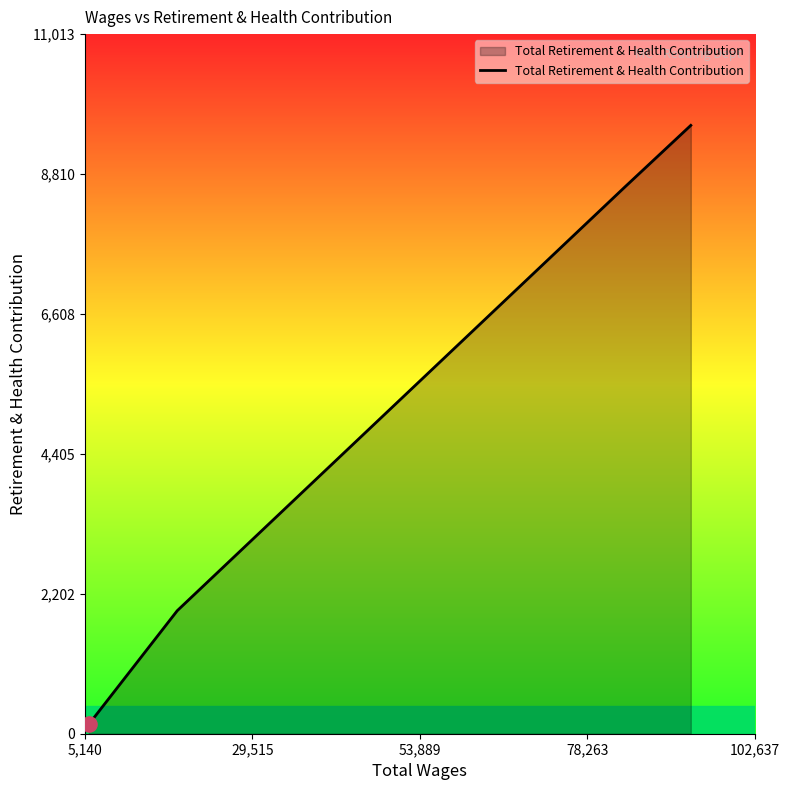

What is the average value?

5066